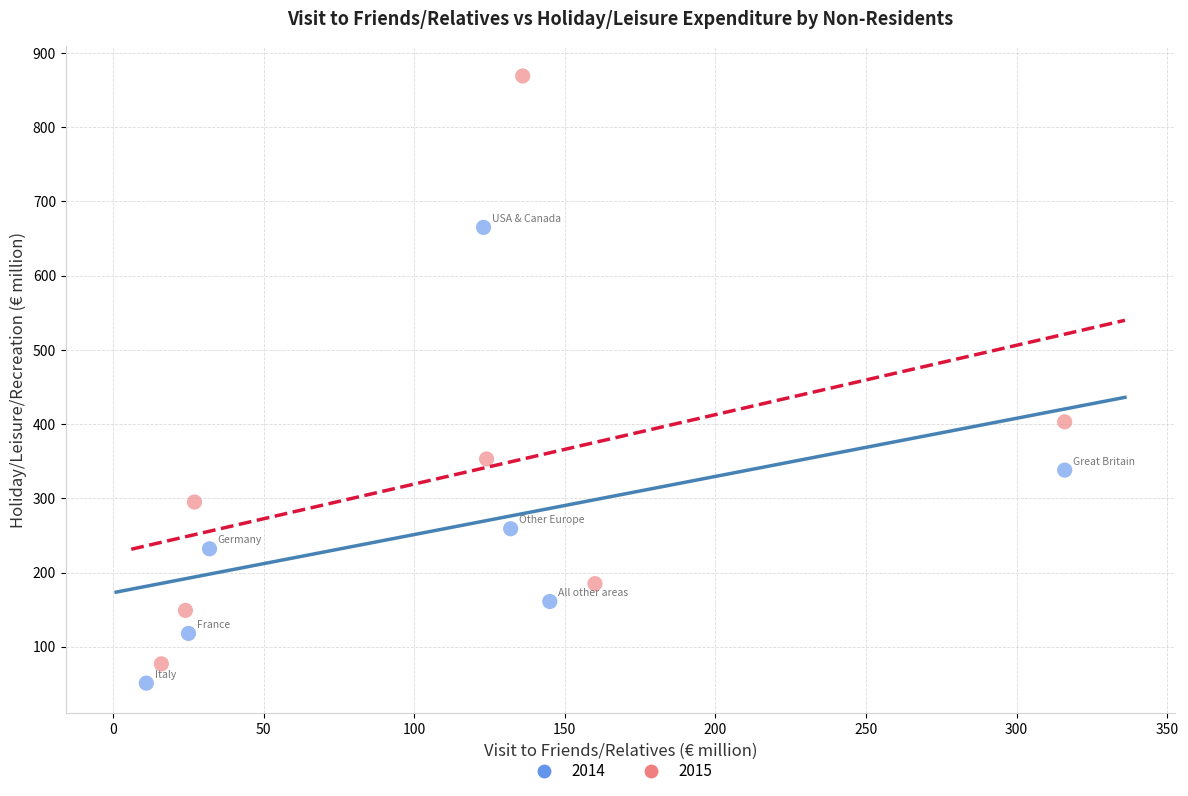

What are all the series names shown in the legend?

2014, 2015